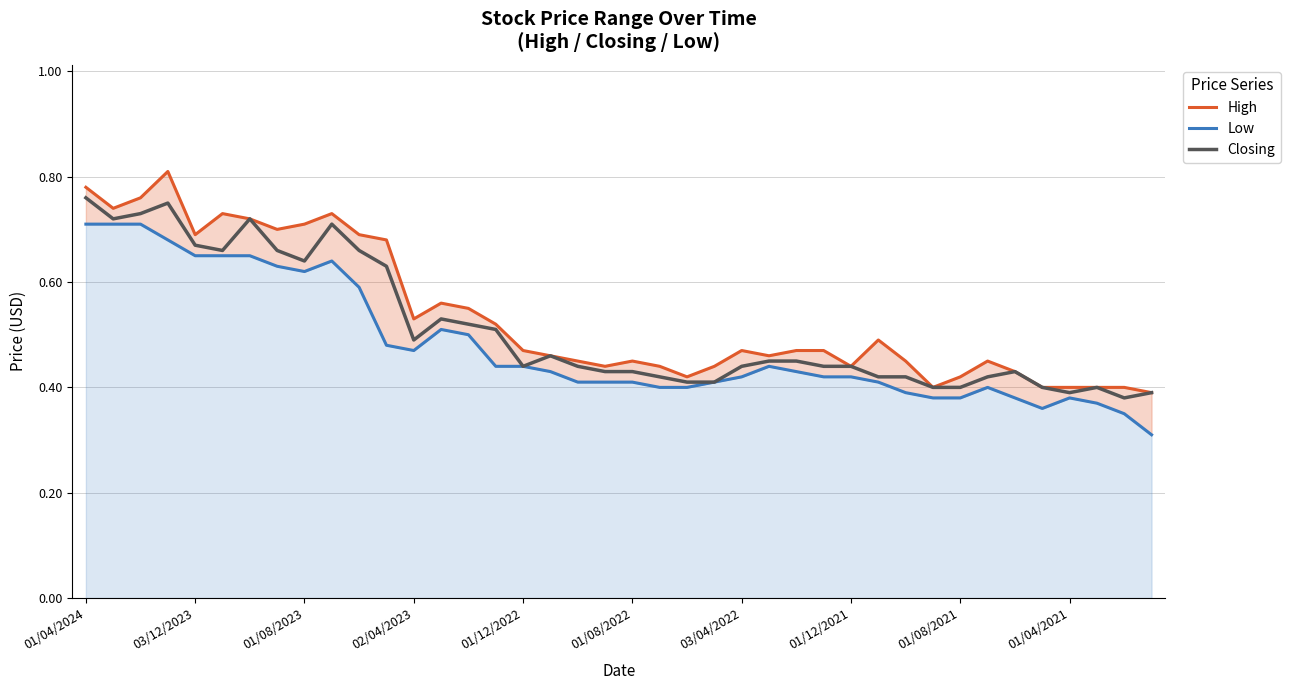

True or false: Low and High cross at least once.

False